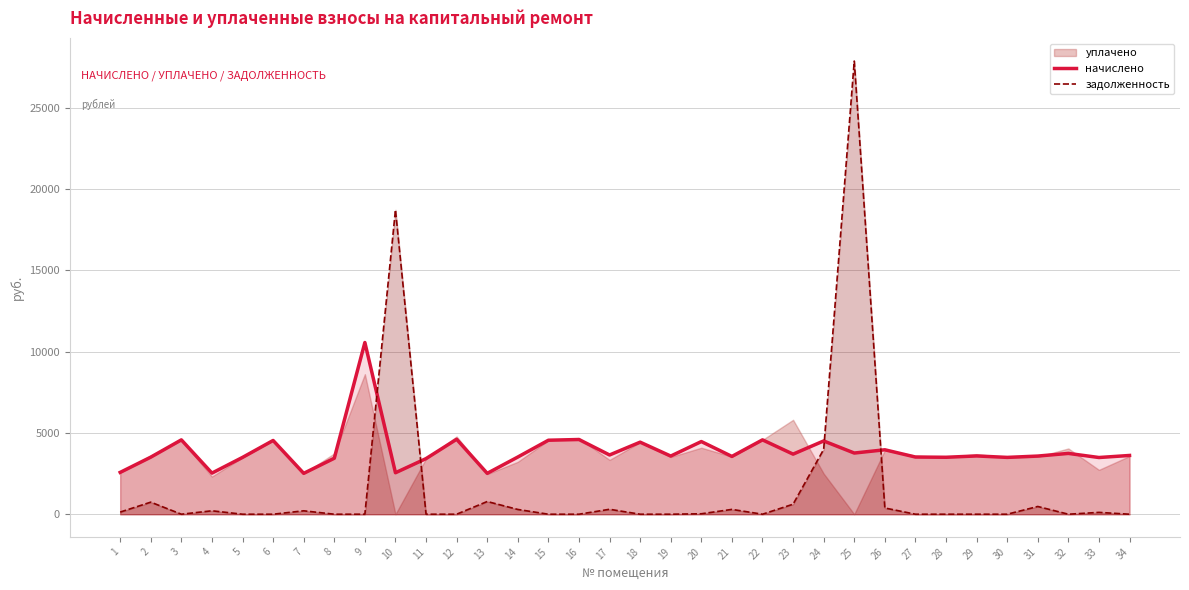

Which label corresponds to the largest value in the chart?

25